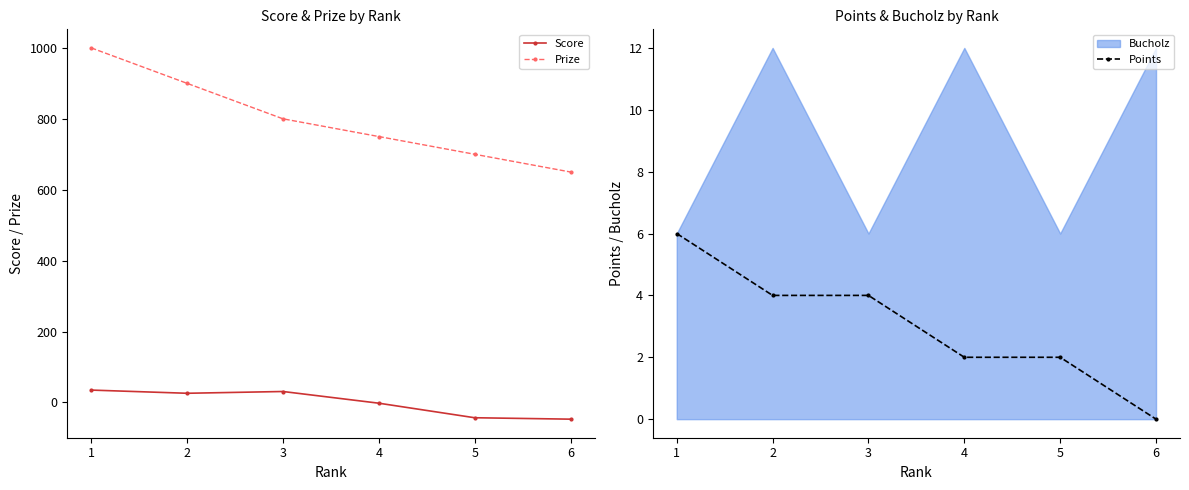

Reading left to right, list all the values displayed in this chart.

Score: 1=35	2=26	3=31	4=-2	5=-43	6=-47
Prize: 1=1000	2=900	3=800	4=750	5=700	6=650
Points: 1=6	2=4	3=4	4=2	5=2	6=0